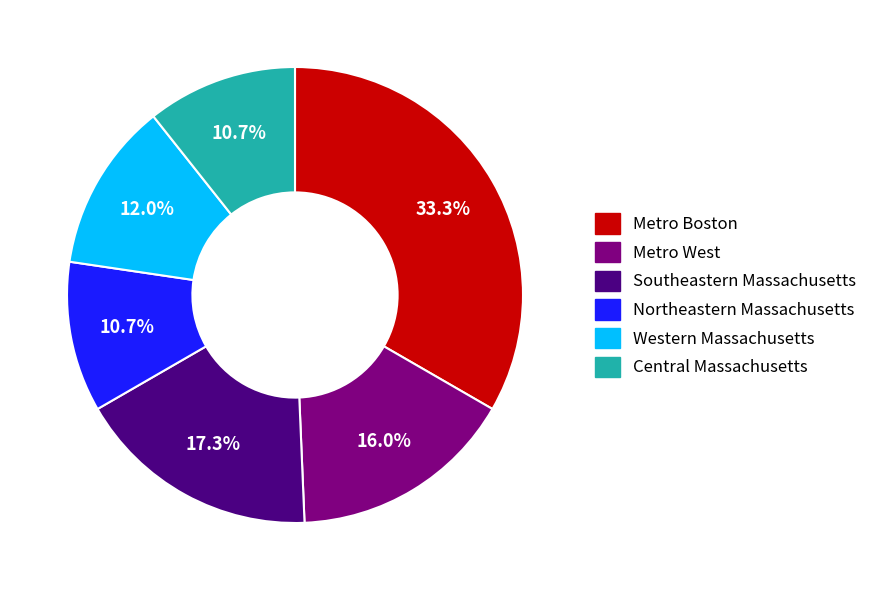

What portion of the pie excludes Central Massachusetts?

89.3%